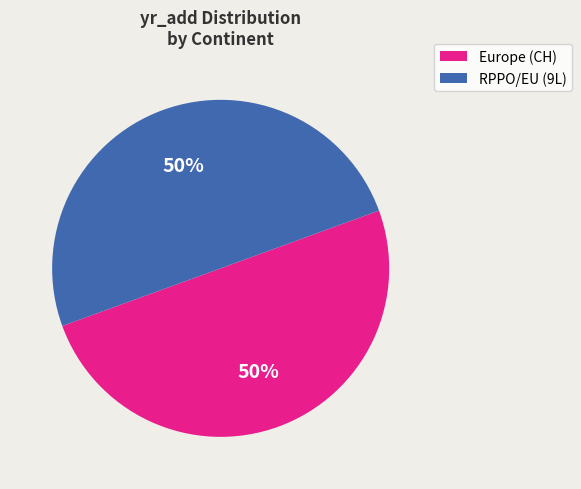

To the nearest percent, what portion does Europe represent?

50%